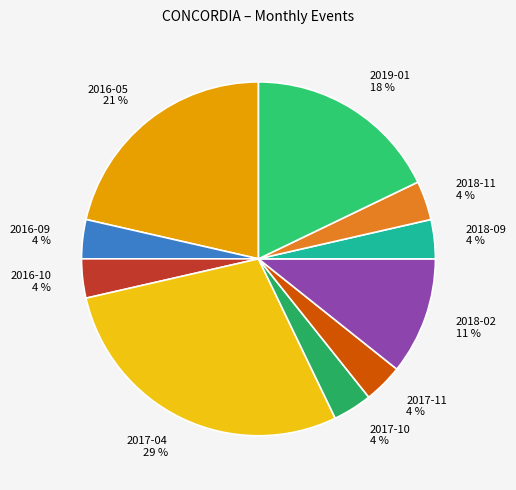

What percentage is the 2018-02 slice, to the nearest percent?

11%